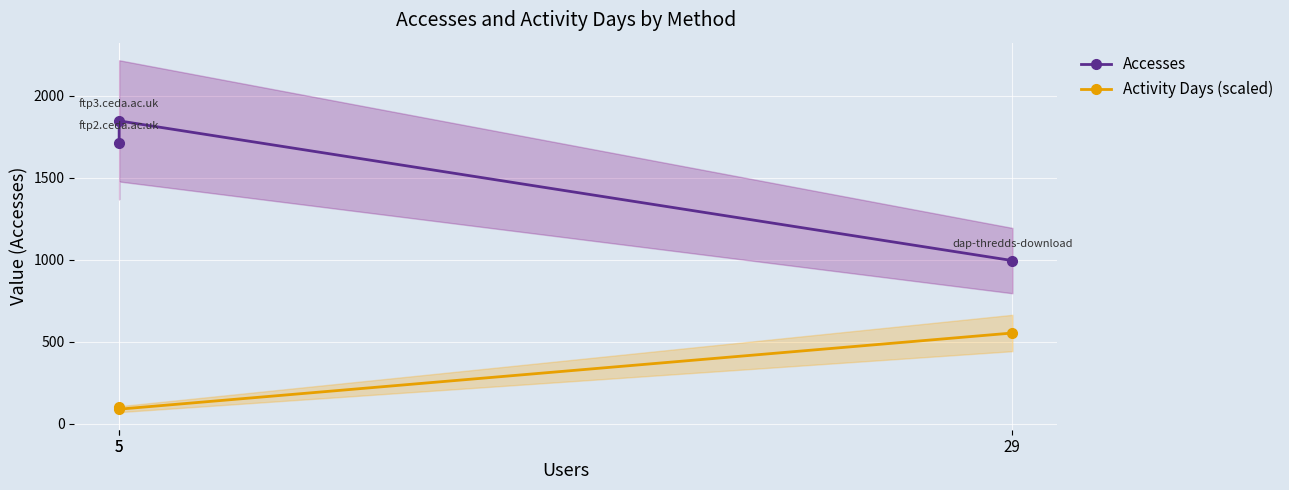

Reading left to right, what are all the values shown in this chart?

Accesses: 1713.0	1848.0	996.0
Activity Days (scaled): 104.9	89.9	554.4